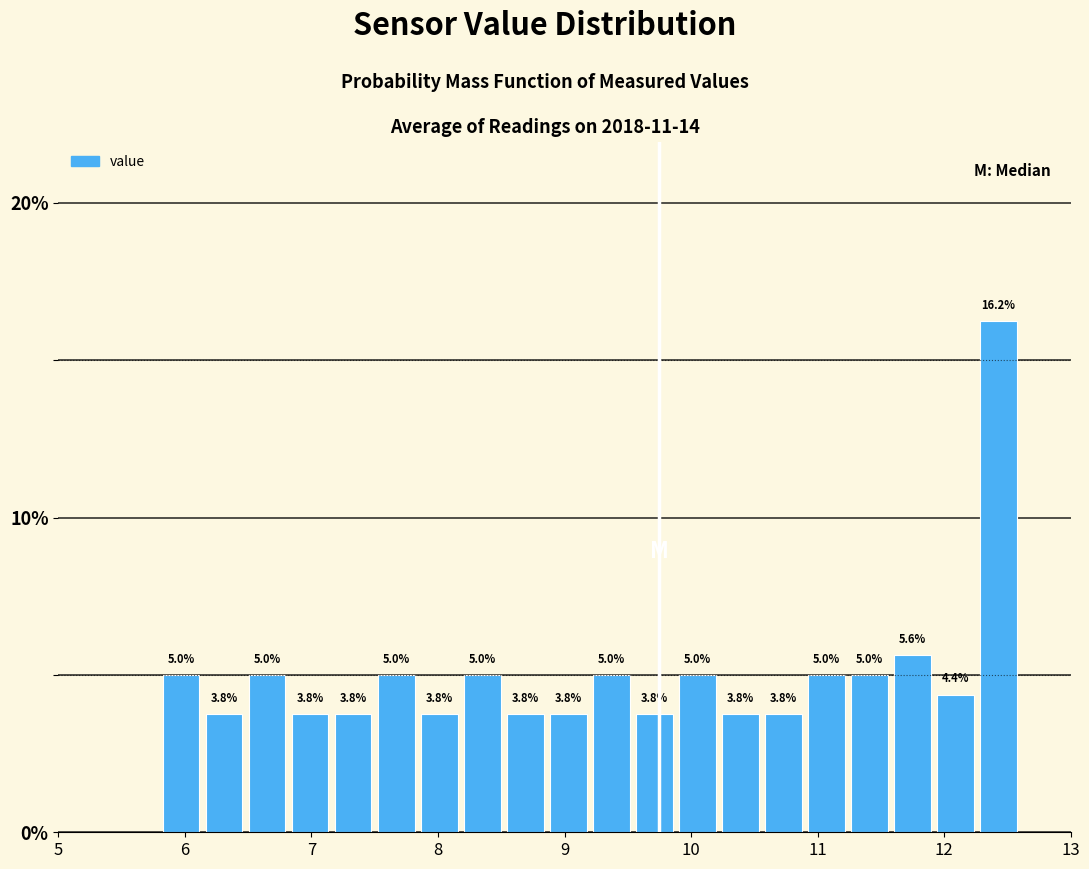

Read against the x-axis, roughly where is the centre of the tallest bar?

12.4